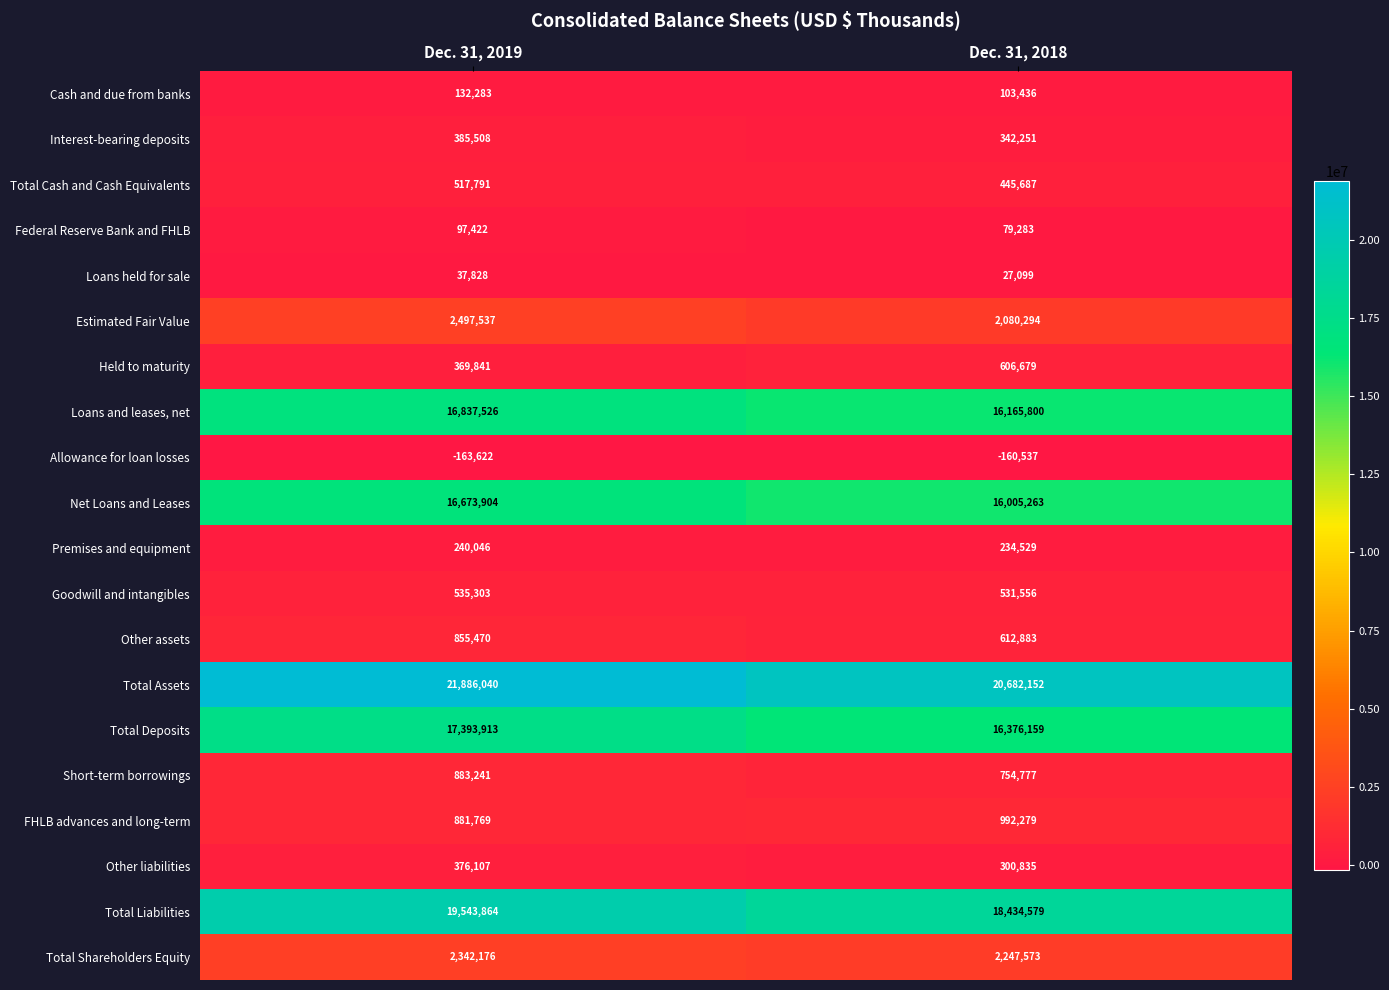

What is the maximum value for Loans and leases, net?

16837526